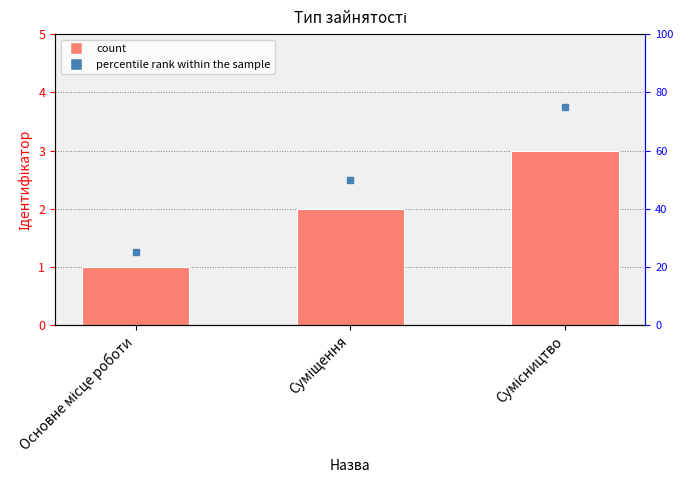

What position from the left is Суміщення?

2